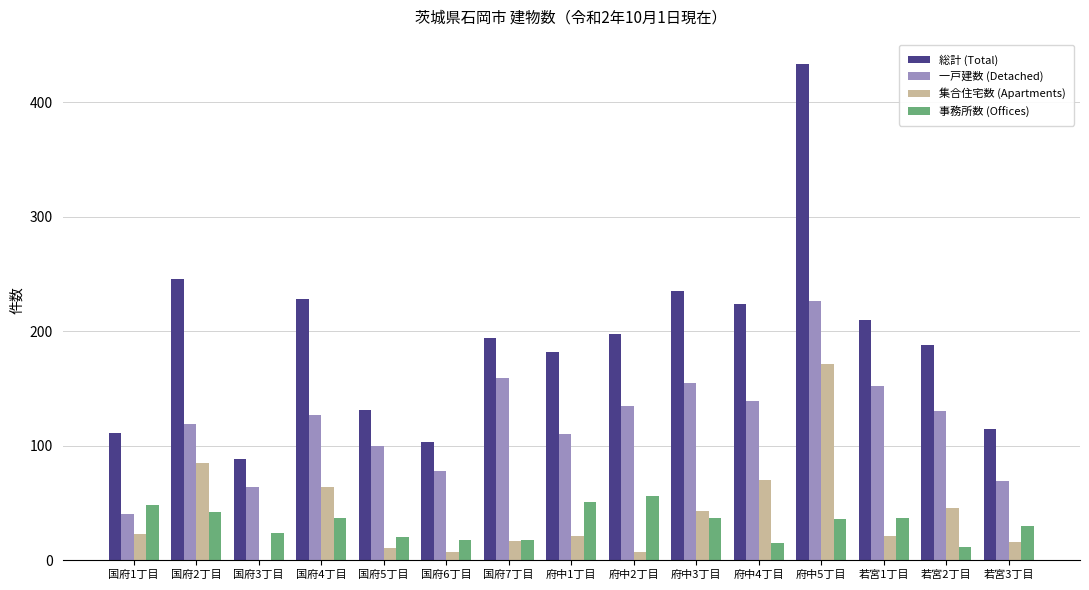

How many groups of bars are there?

15